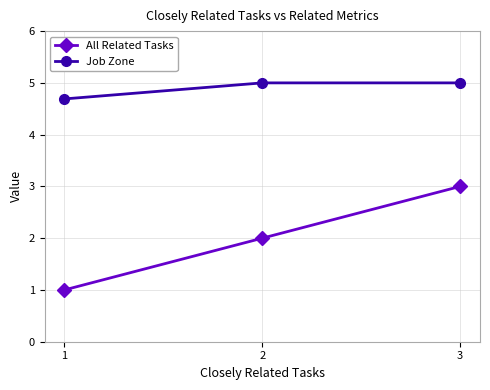

What is the sum of the Job Zone values at 1 and 2?

9.7